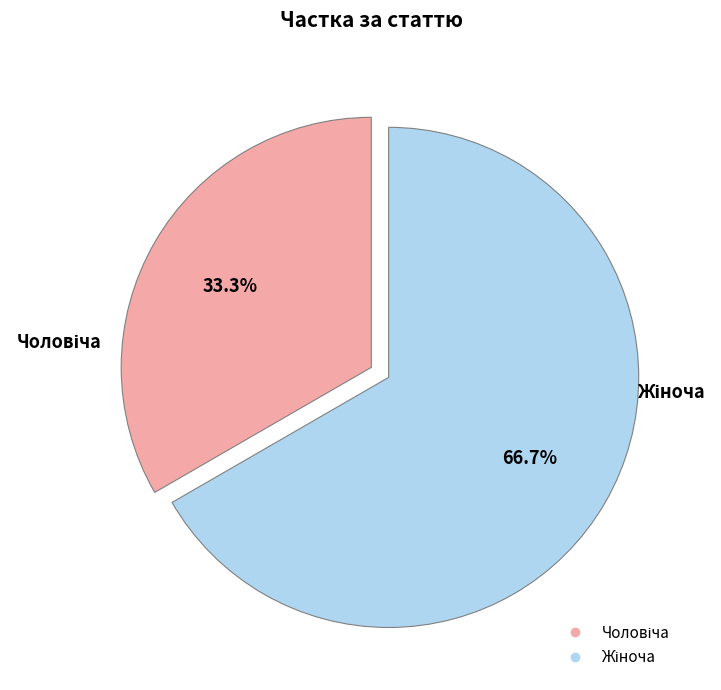

Is there any slice that represents more than half of the pie?

Yes